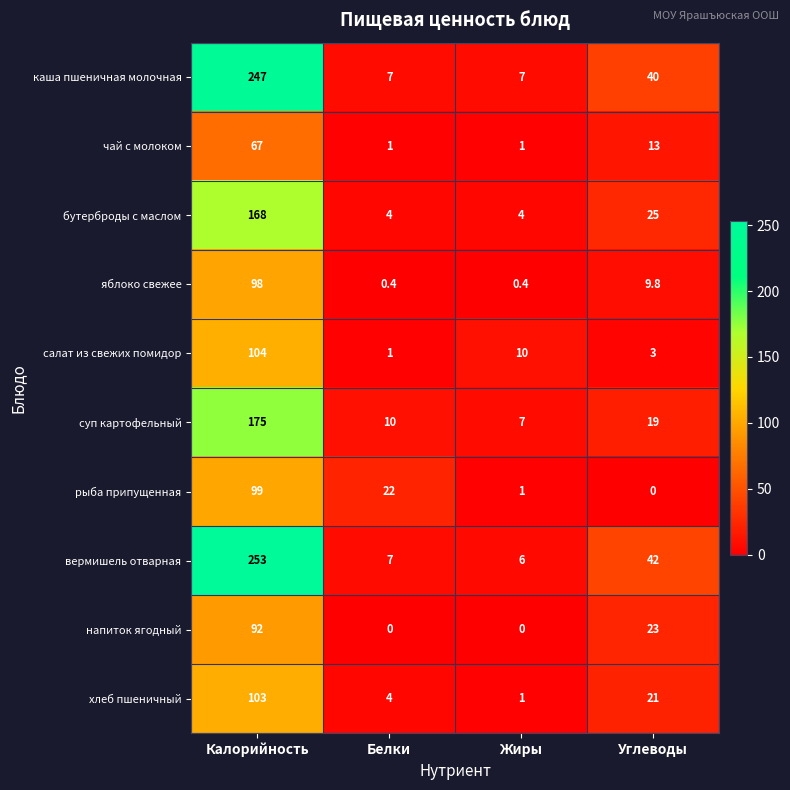

True or false: хлеб пшеничный has a value of 30.4 at Углеводы.

False